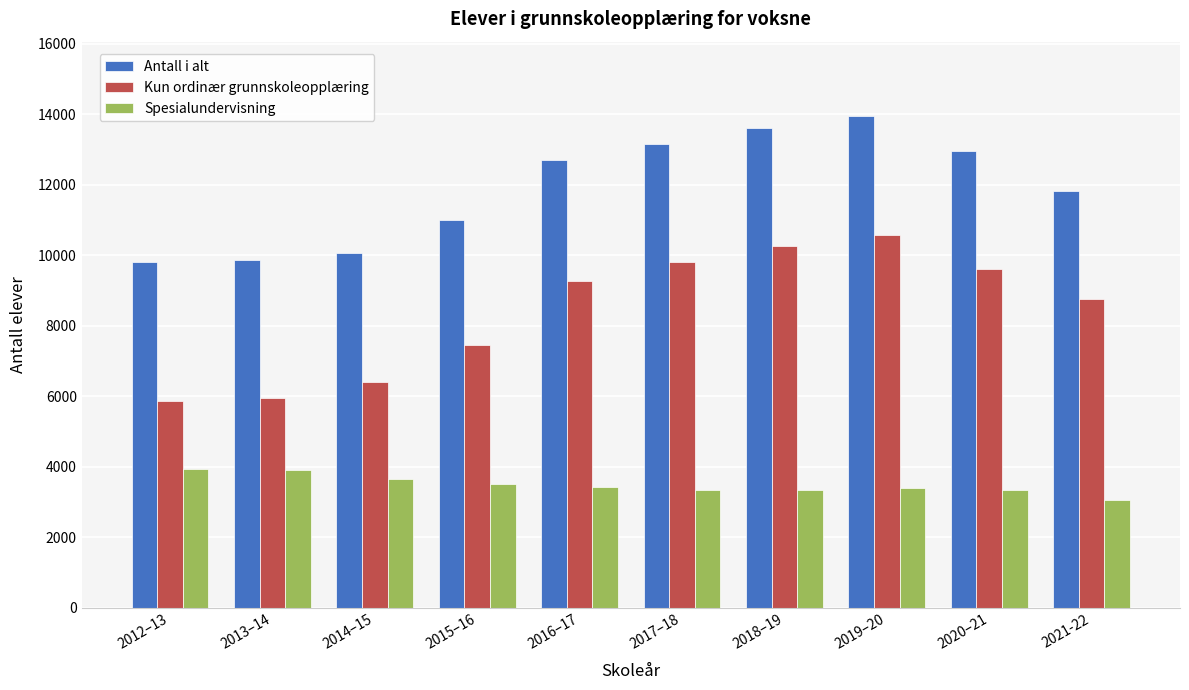

What is the sum of the Kun ordinær grunnskoleopplæring values at 2013–14 and 2014–15?

12382